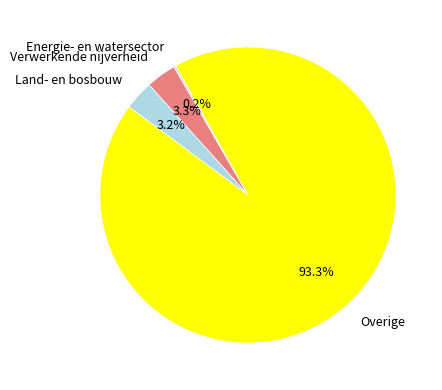

Which has a higher value, Verwerkende nijverheid or Overige?

Overige